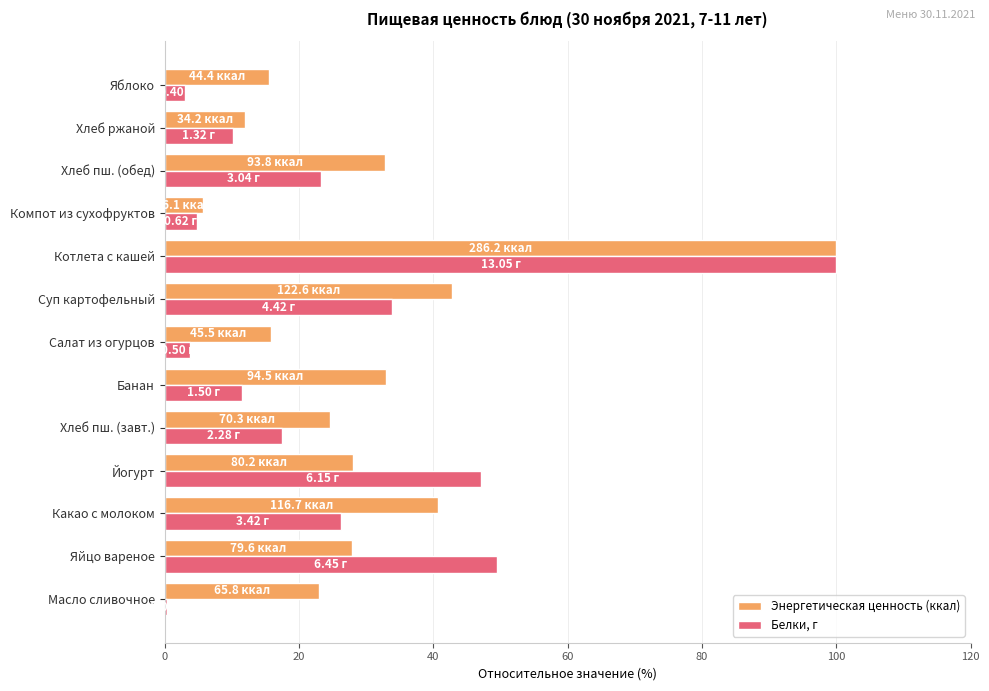

What is the difference between the highest and lowest values at Банан?

21.5